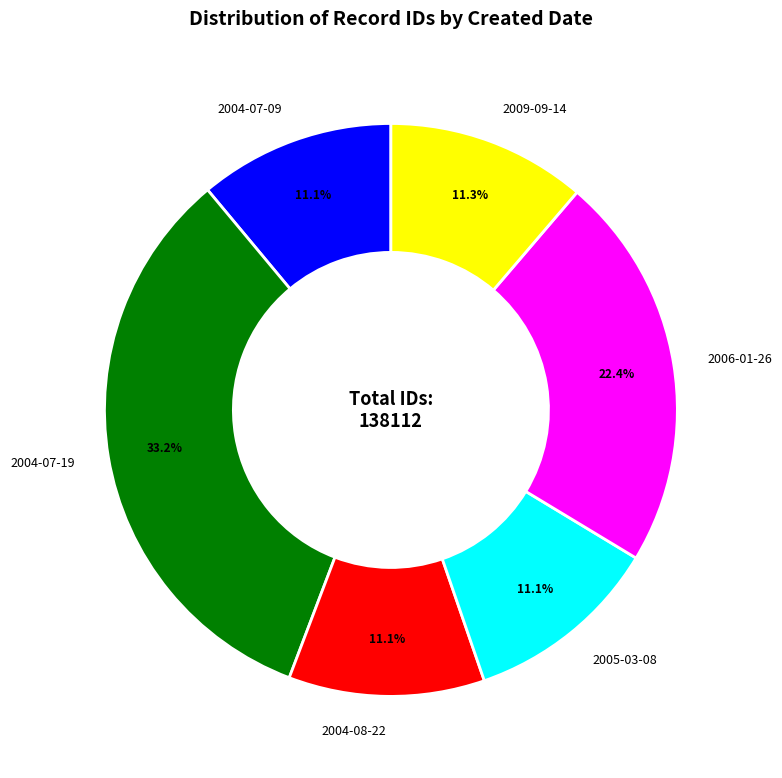

Combined, what portion of the pie is 2004-07-19 and 2005-03-08?

44.2%